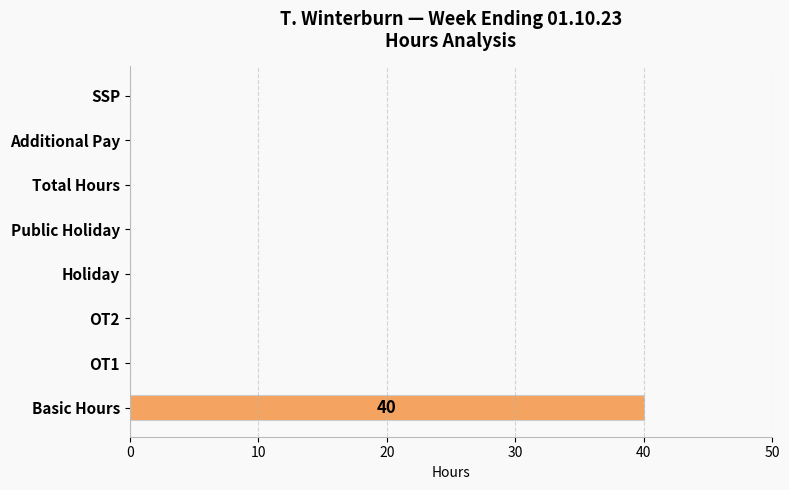

Are the bars grouped side by side (vs. stacked)?

No